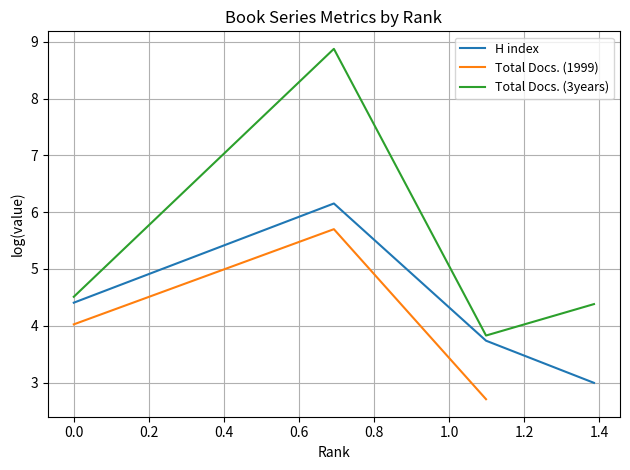

List the series in order of their peak value, lowest first.

Total Docs. (1999), H index, Total Docs. (3years)